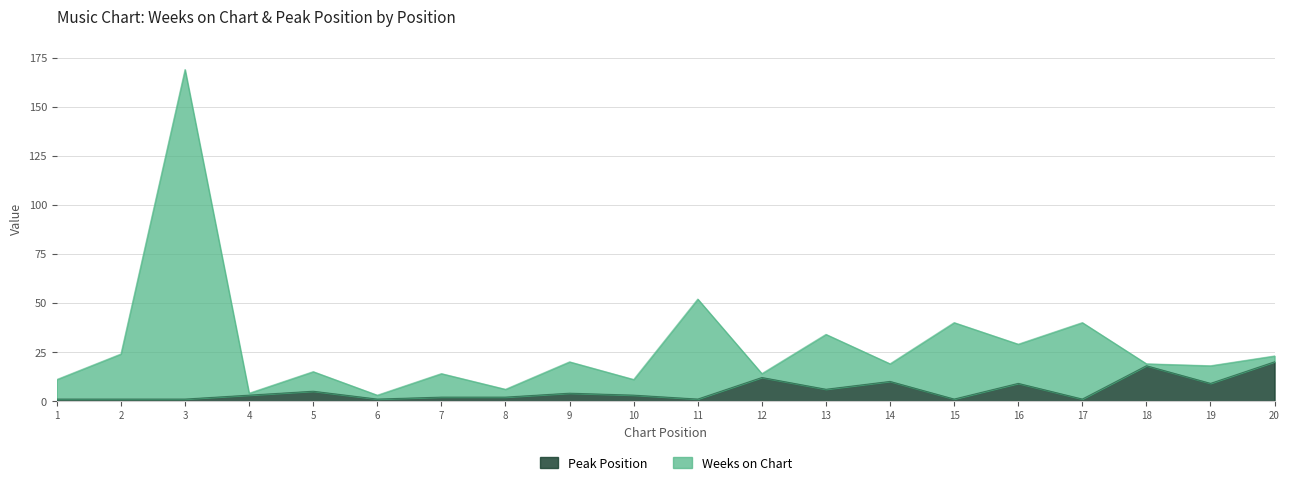

Where is the first local maximum for Weeks on Chart?

3